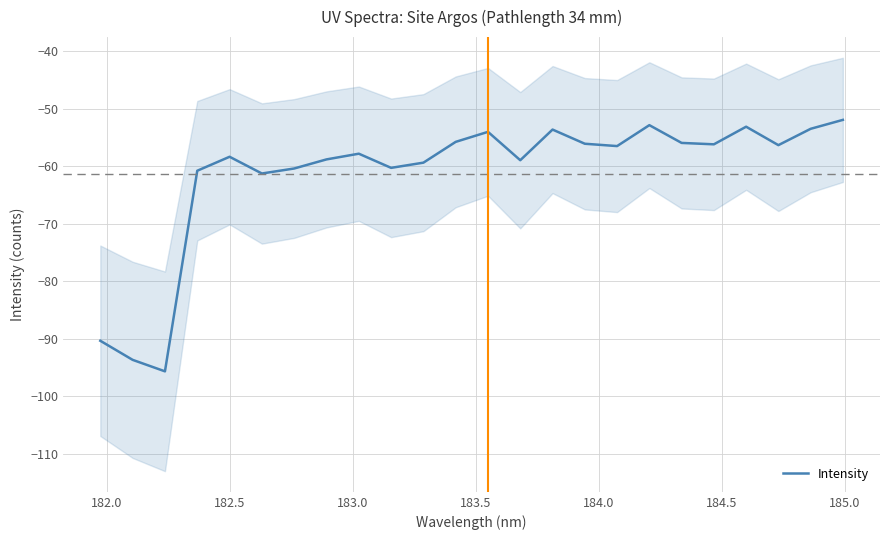

Does the chart display data point markers on the line(s)?

No